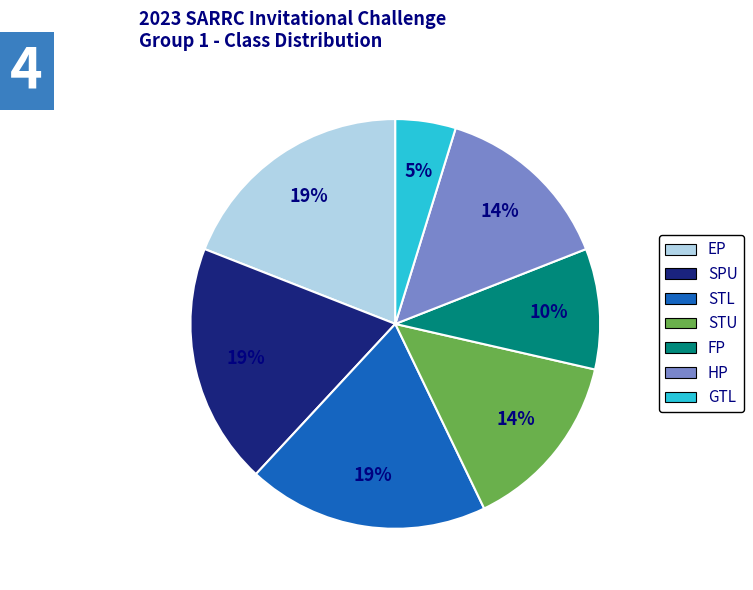

True or false: FP accounts for 1% of the total.

False